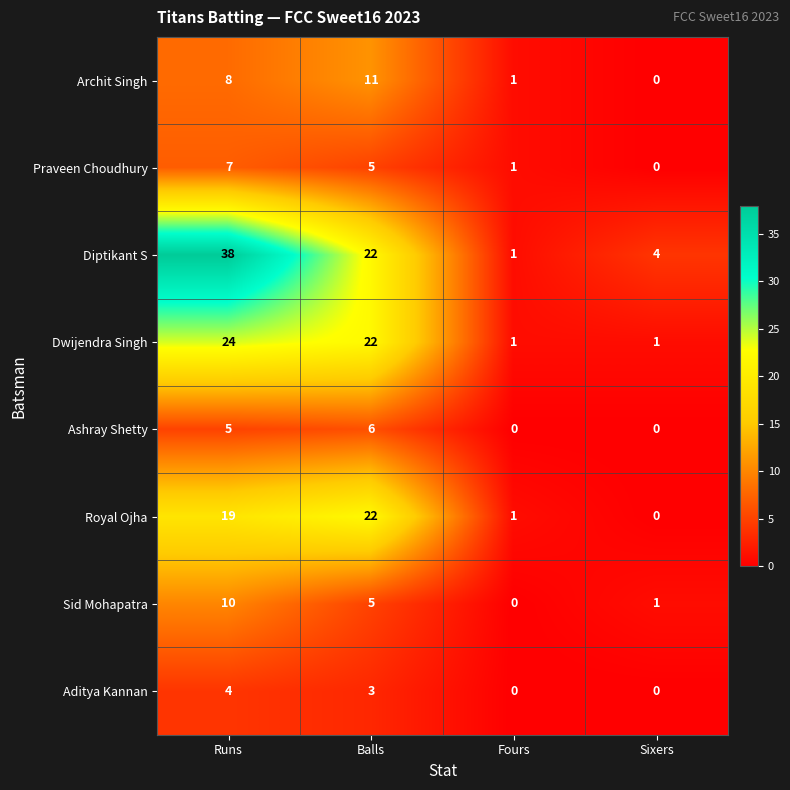

What is the spread (max minus min) of values at Balls?

19